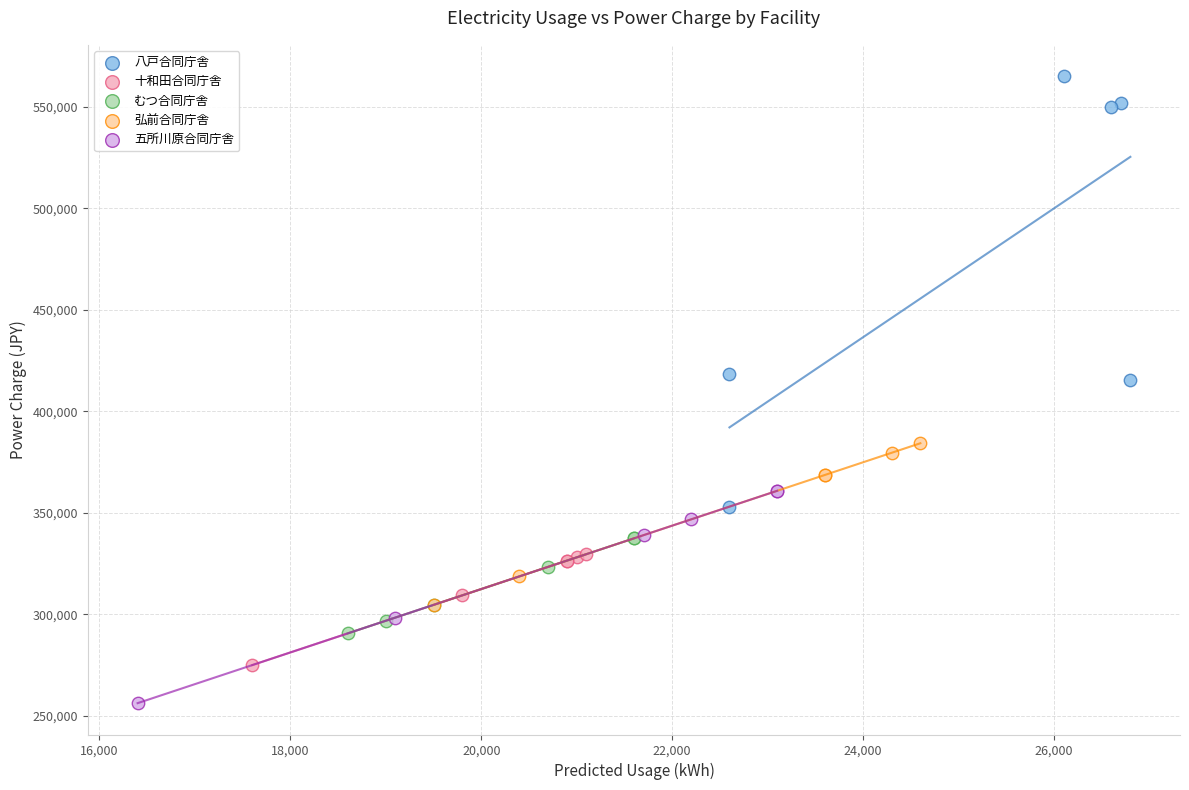

Which series contains the lowest Y value?

五所川原合同庁舎